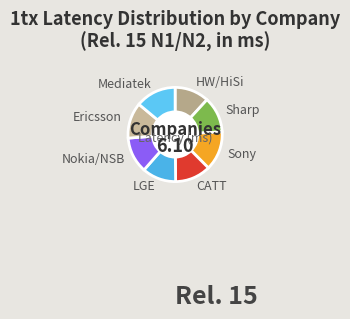

Does HW/HiSi represent more than half of the total?

No